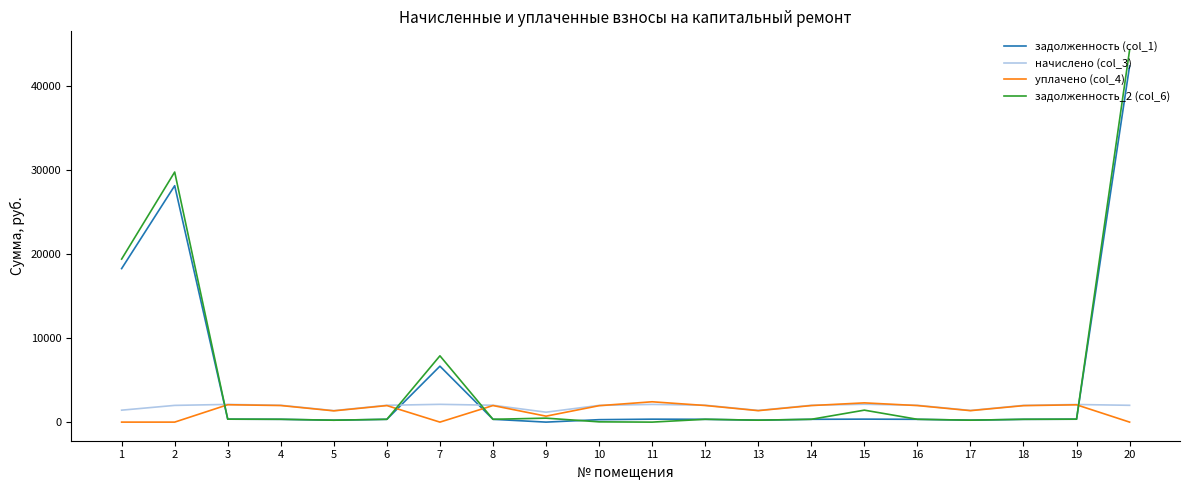

True or false: задолженность_2 (col_6) has a value of 19312.8 at 2.

False